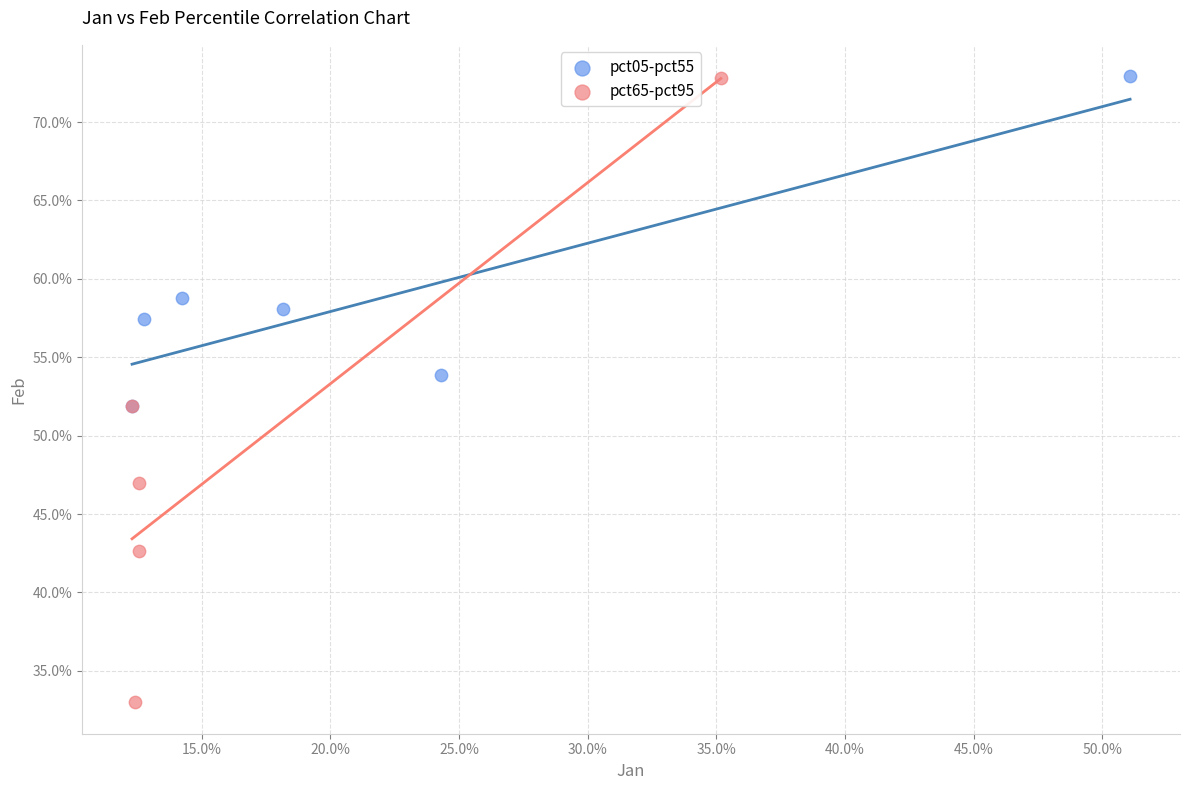

What are all the series names shown in the legend?

pct05-pct55, pct65-pct95